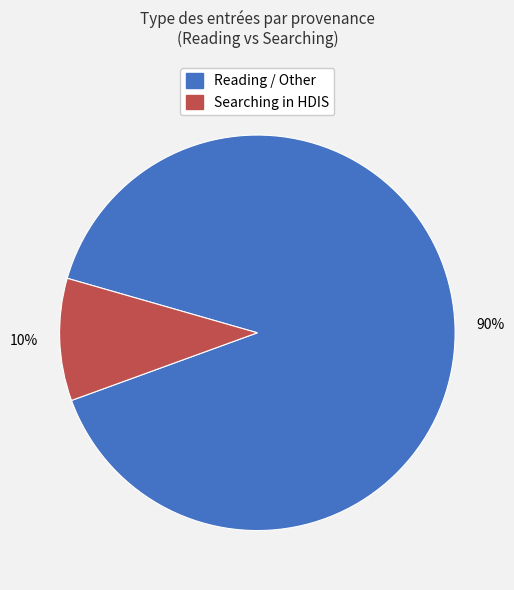

Does any single category account for the majority?

Yes